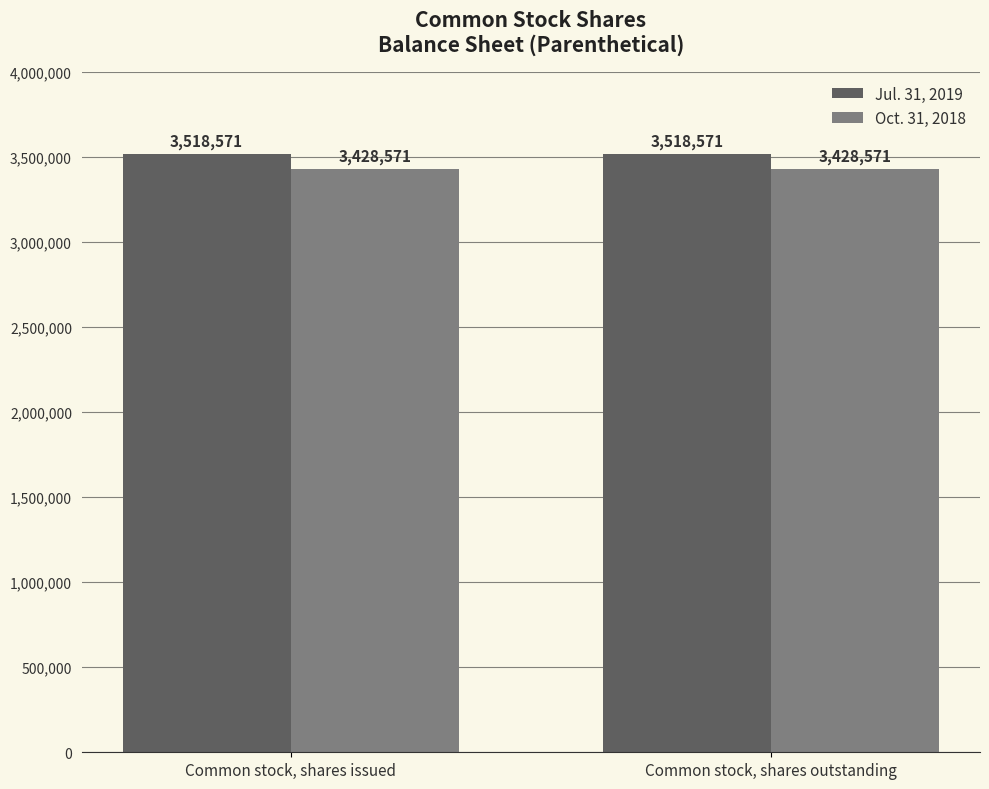

What is the spread (max minus min) of values at Common stock, shares outstanding?

90000